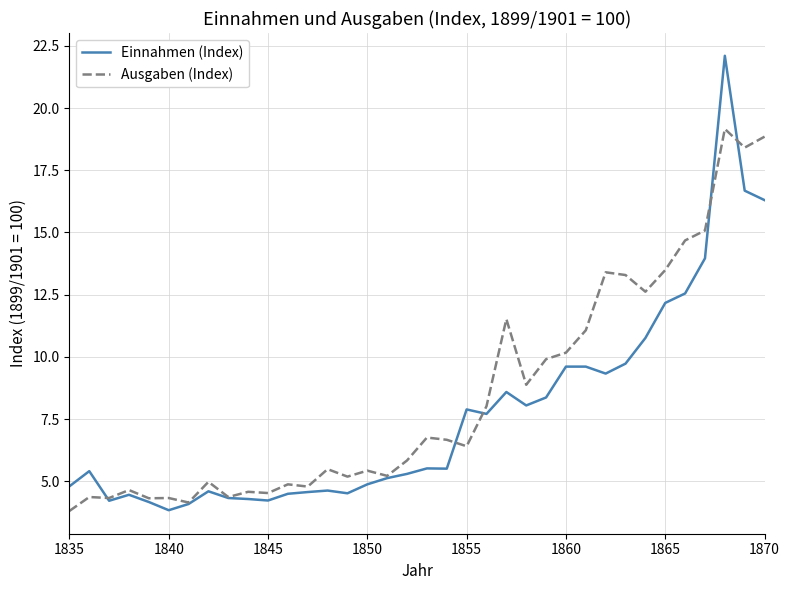

Which series has the widest spread of values?

Einnahmen (Index)